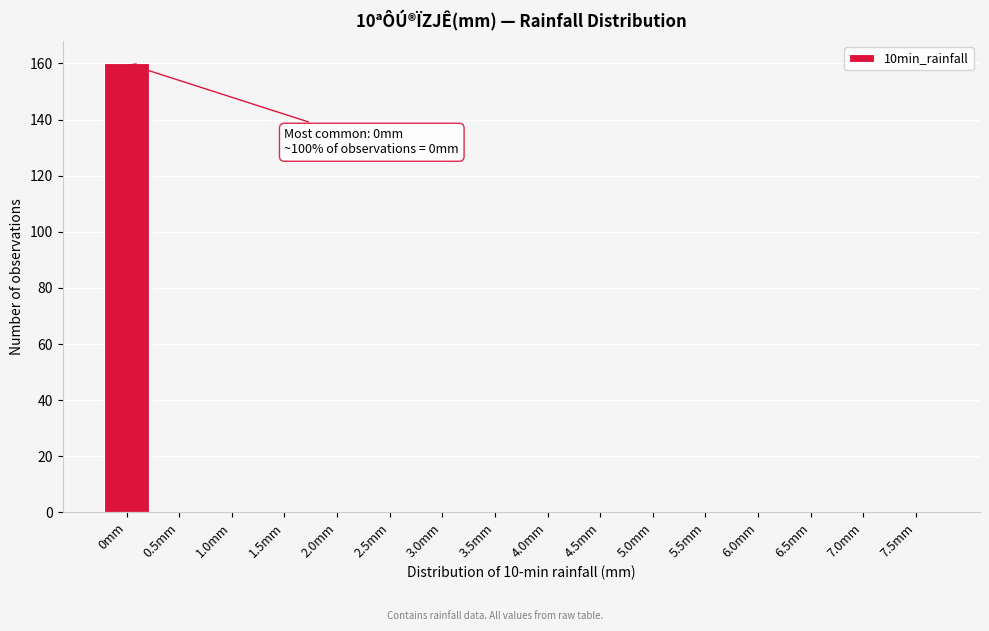

Reading right to left, extract all data points from this chart.

7.5mm=0	7.0mm=0	6.5mm=0	6.0mm=0	5.5mm=0	5.0mm=0	4.5mm=0	4.0mm=0	3.5mm=0	3.0mm=0	2.5mm=0	2.0mm=0	1.5mm=0	1.0mm=0	0.5mm=0	0mm=160